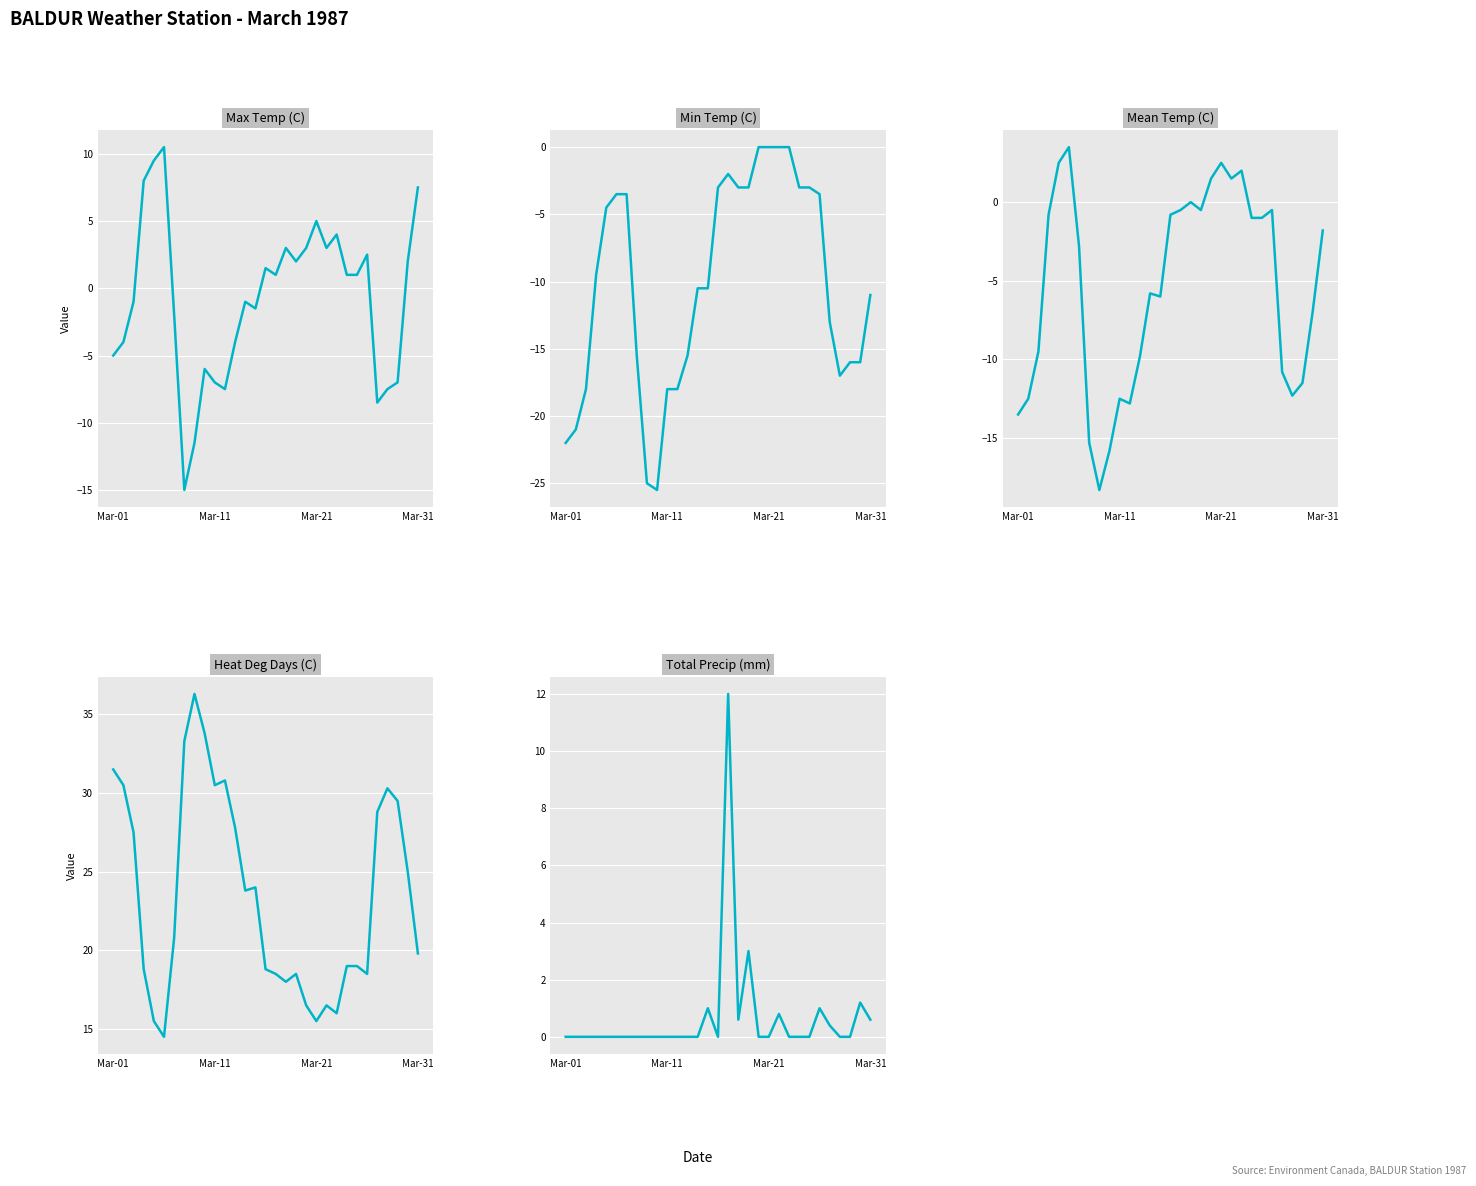

What is the smallest value displayed?

-25.5